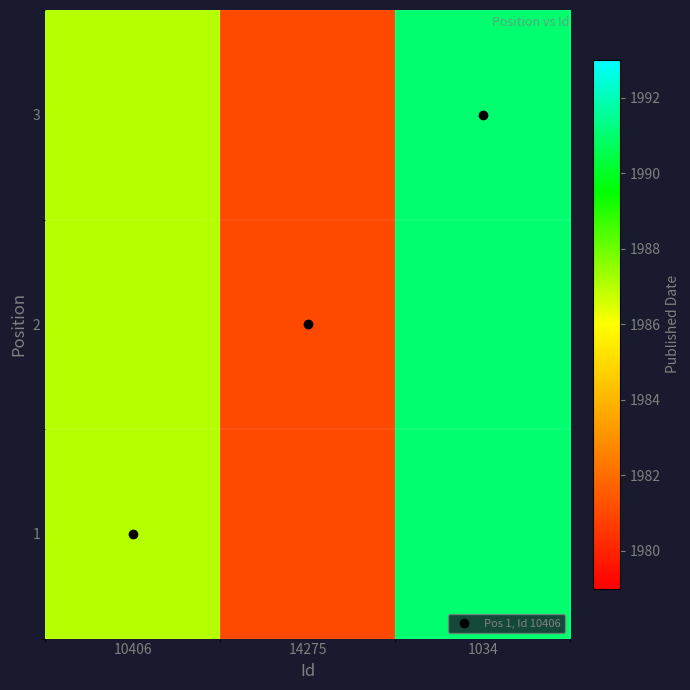

At which category is the sum across all series the highest?

1034